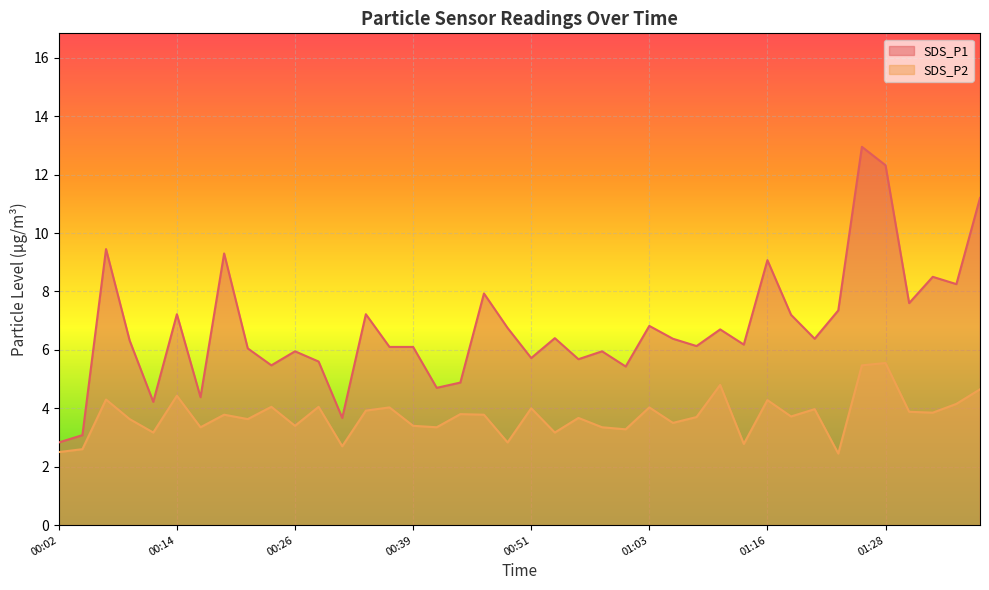

What value does the SDS_P2 series have at 00:51?

4.0